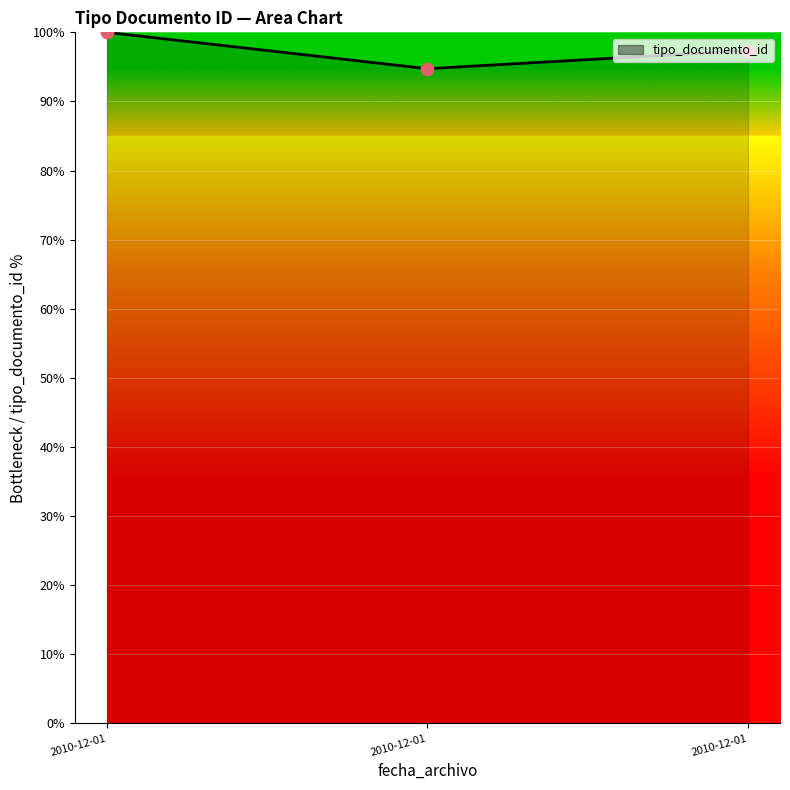

Which has a higher value, 2010-12-01 or 2010-12-01?

2010-12-01